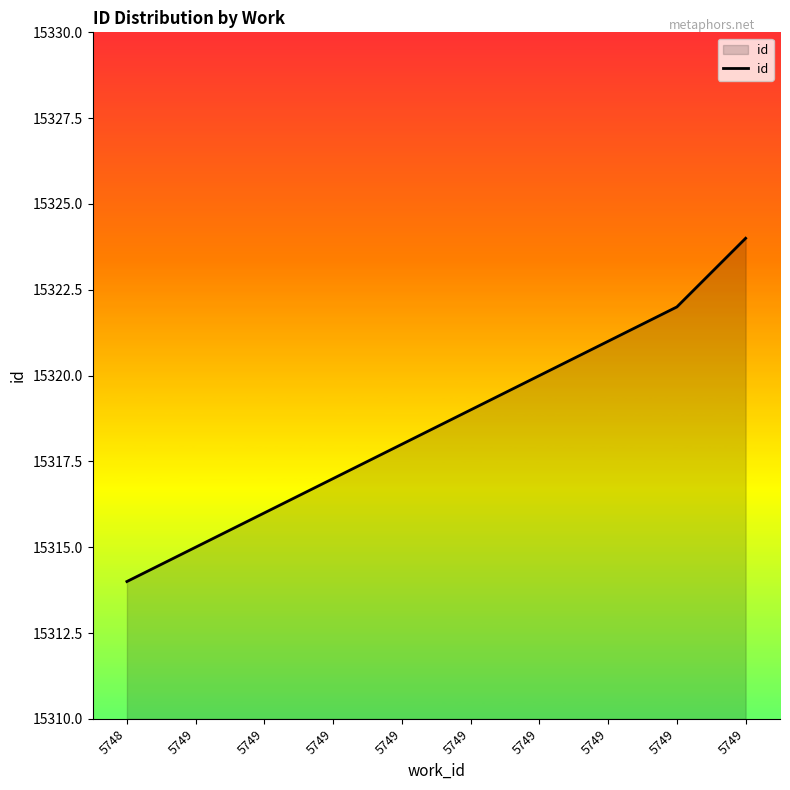

Rank the categories by value from highest to lowest.

5749, 5749, 5749, 5749, 5749, 5749, 5749, 5749, 5749, 5748